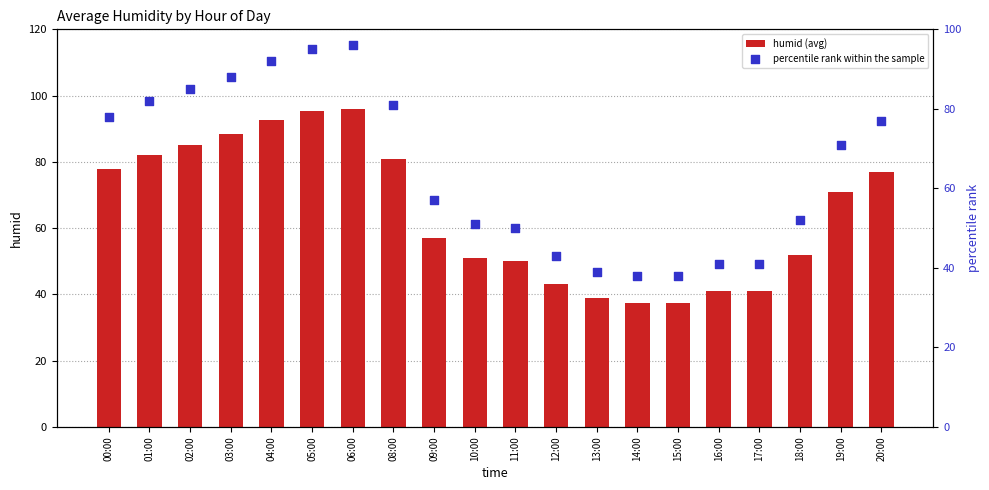

Which series has the largest total across all categories?

humid (avg)